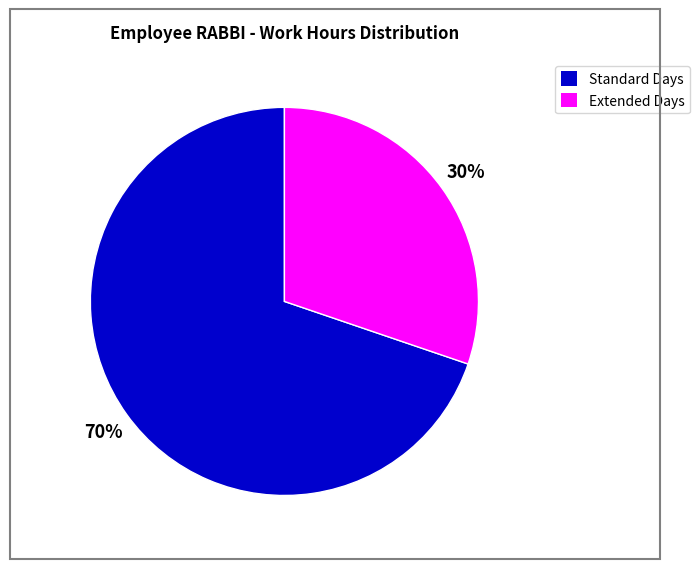

To the nearest percent, what is the difference between the largest and smallest slice percentages?

40%